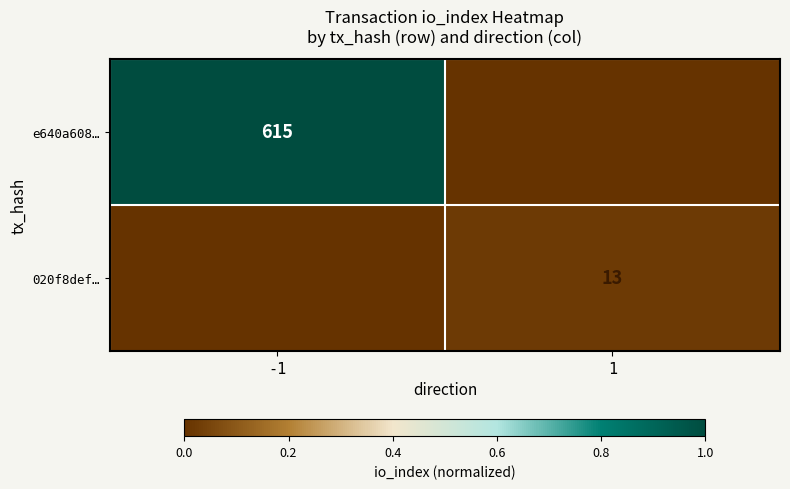

True or false: e640a608… has a value of 615 at -1.

True